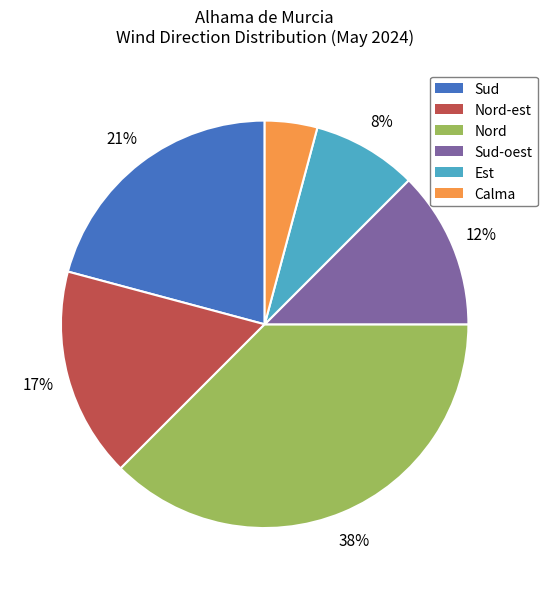

Is there any slice that represents more than half of the pie?

No